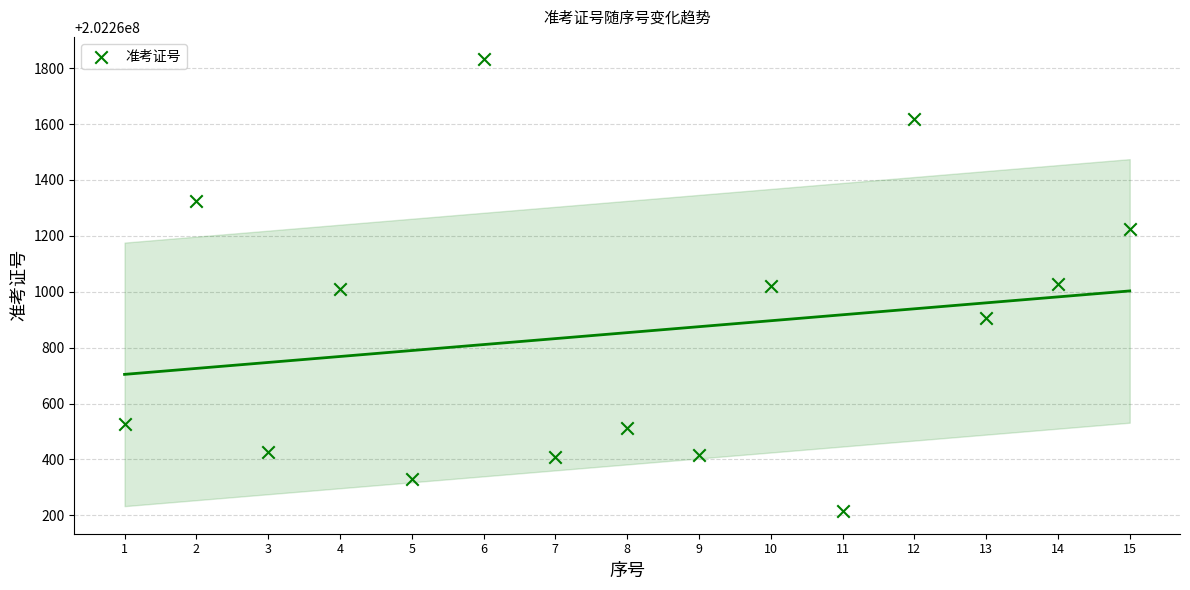

What is the range of Y values (max minus min)?

1616